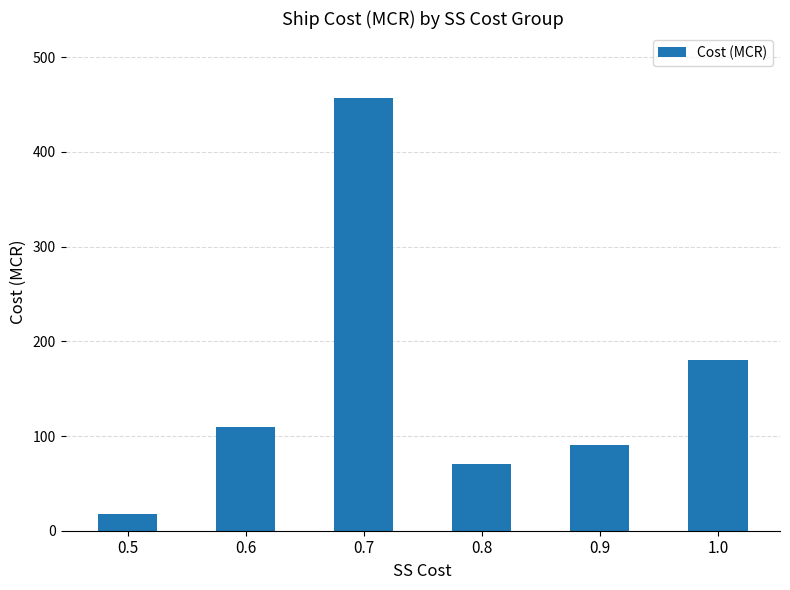

What is the greatest value displayed?

457